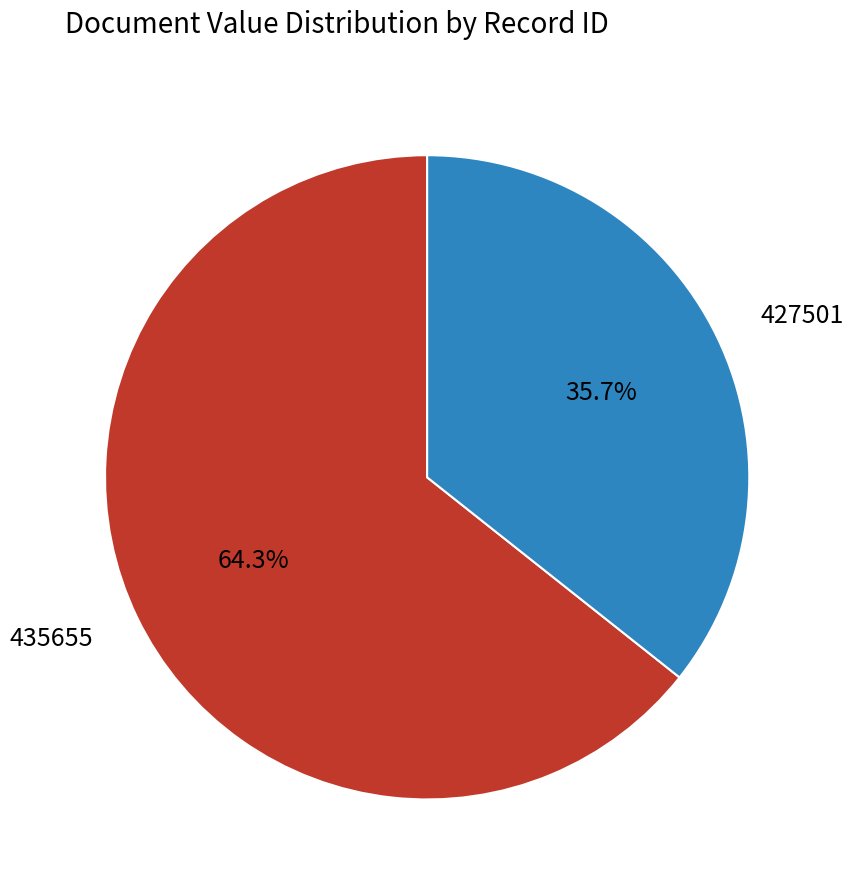

What portion of the pie excludes 435655?

35.7%